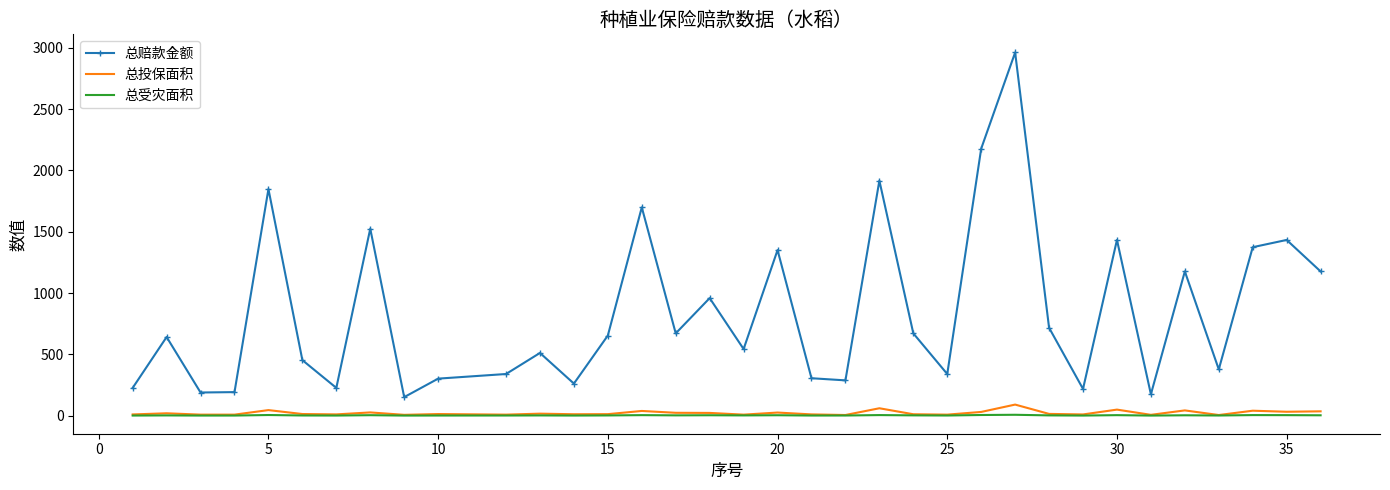

True or false: 总受灾面积 and 总赔款金额 cross at least once.

False